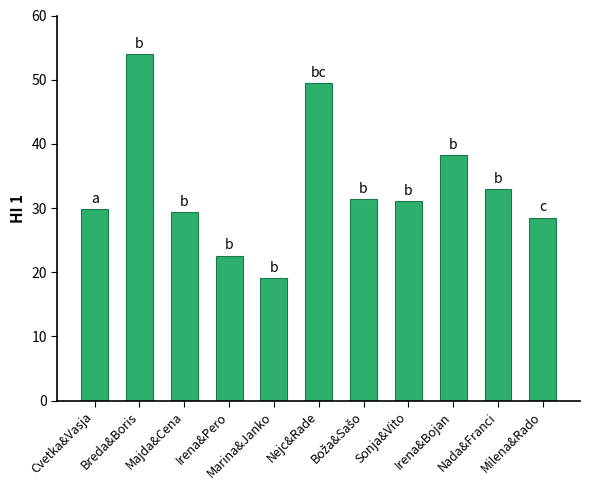

What is the greatest value displayed?

54.0